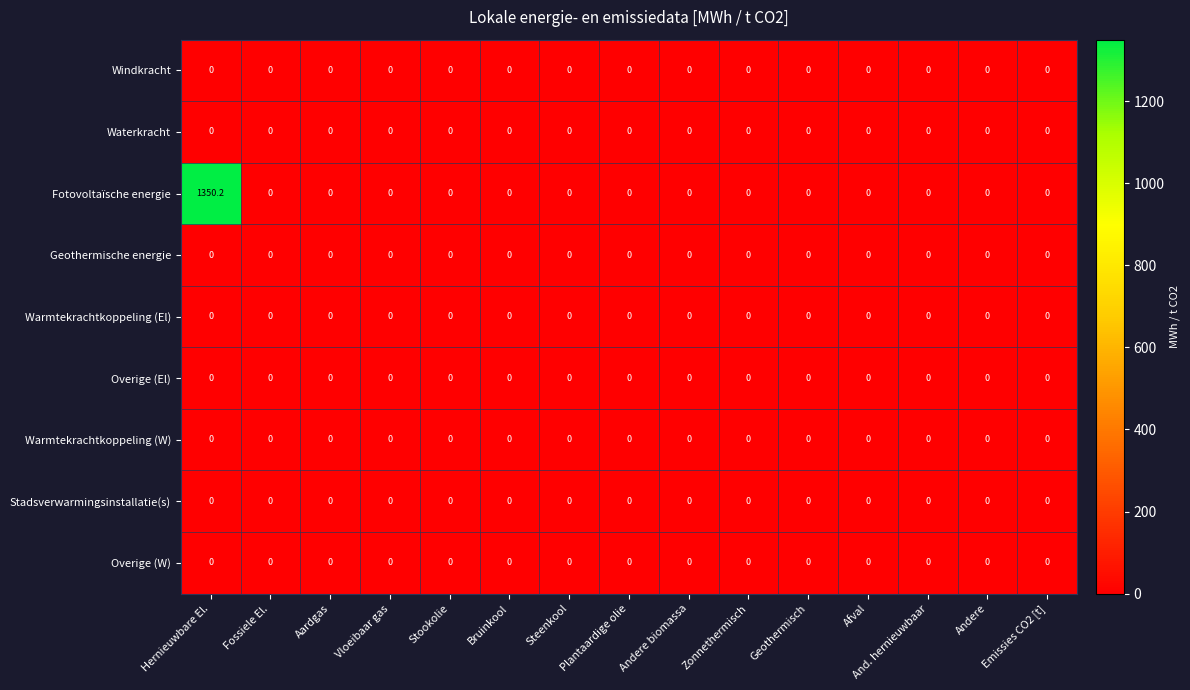

Between Hernieuwbare El. and Vloeibaar gas, which series saw the biggest shift?

Fotovoltaïsche energie